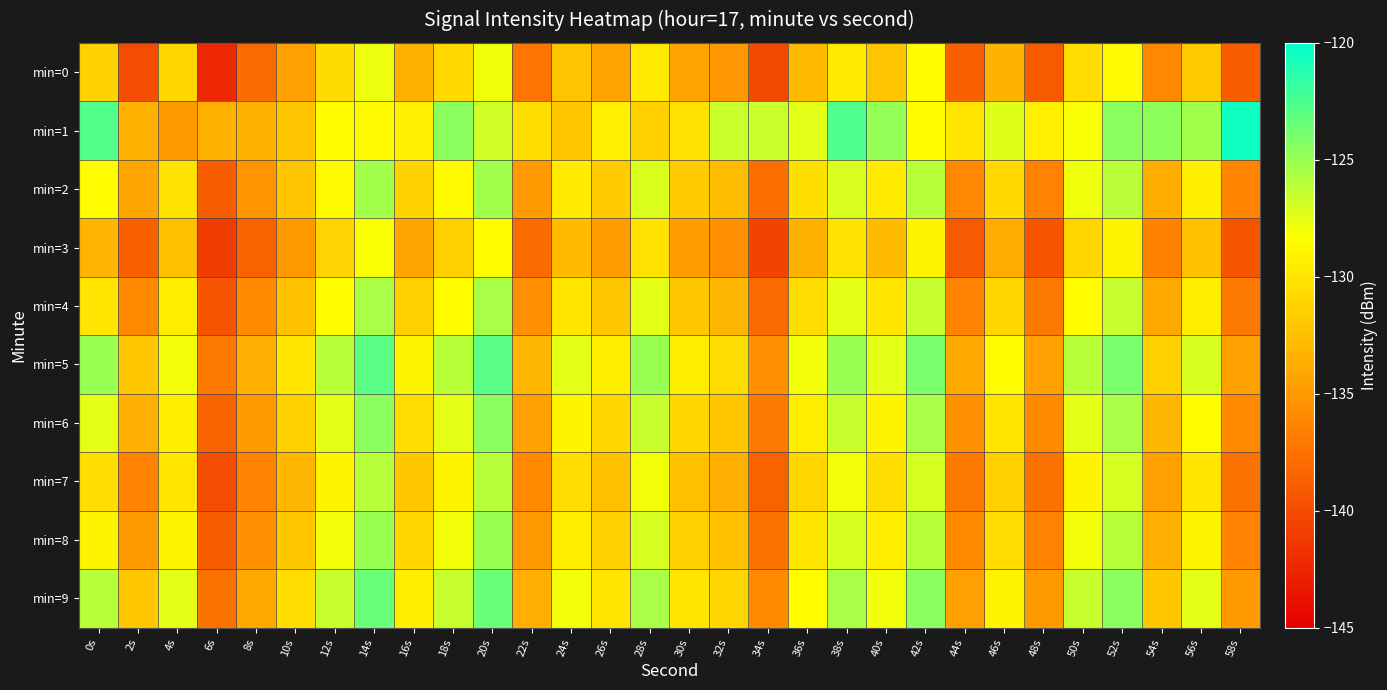

List the series in order of their peak value, highest first.

min=1, min=5, min=9, min=6, min=8, min=2, min=4, min=7, min=0, min=3